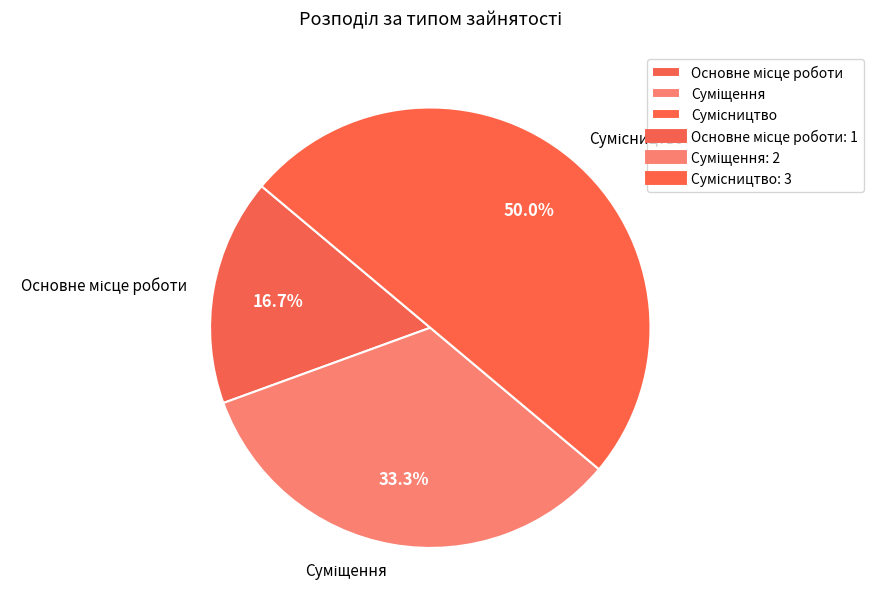

What percentage do Сумісництво and Основне місце роботи together represent?

66.7%